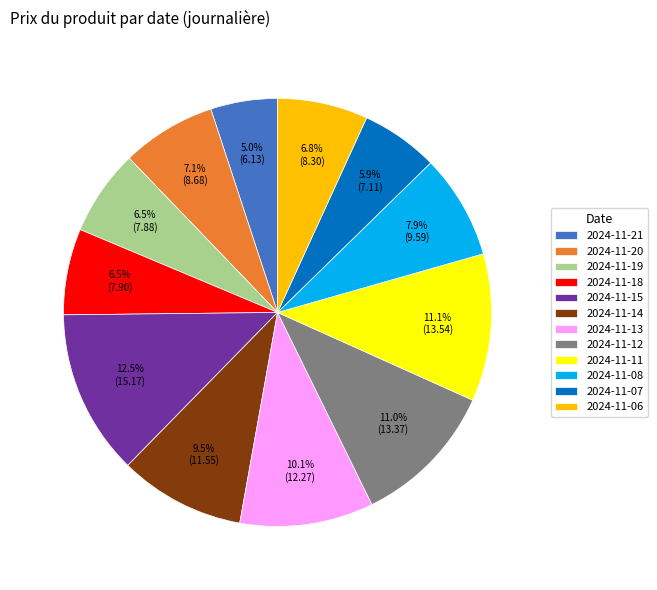

Between 2024-11-13 and 2024-11-08, which is larger?

2024-11-13